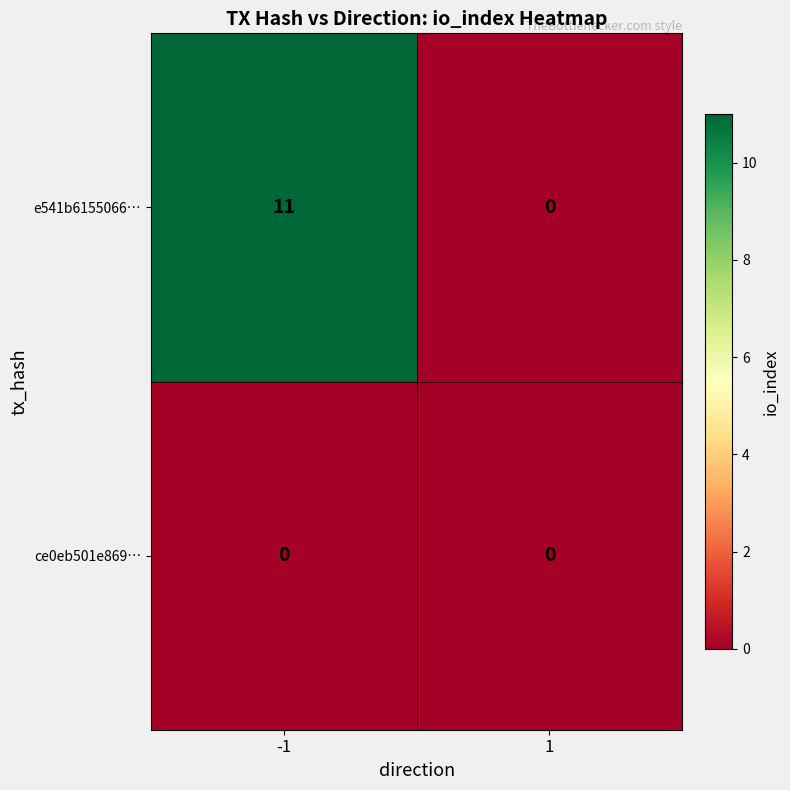

What is the maximum value shown in the chart?

11